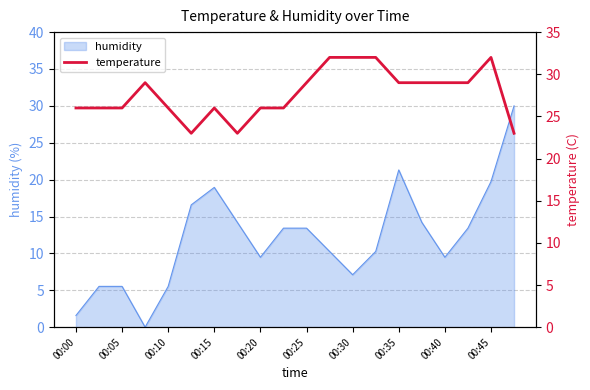

How many interior local peaks (higher than both neighbors) does the data have?

3